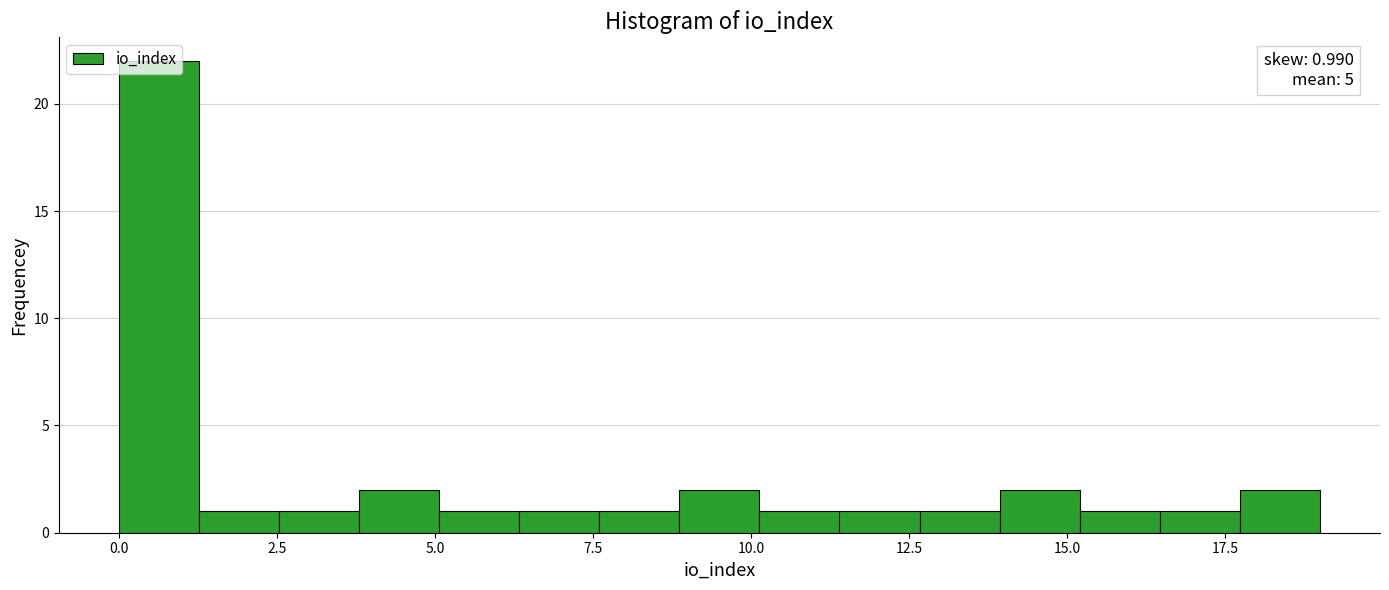

Read against the x-axis, roughly where is the centre of the tallest bar?

0.5